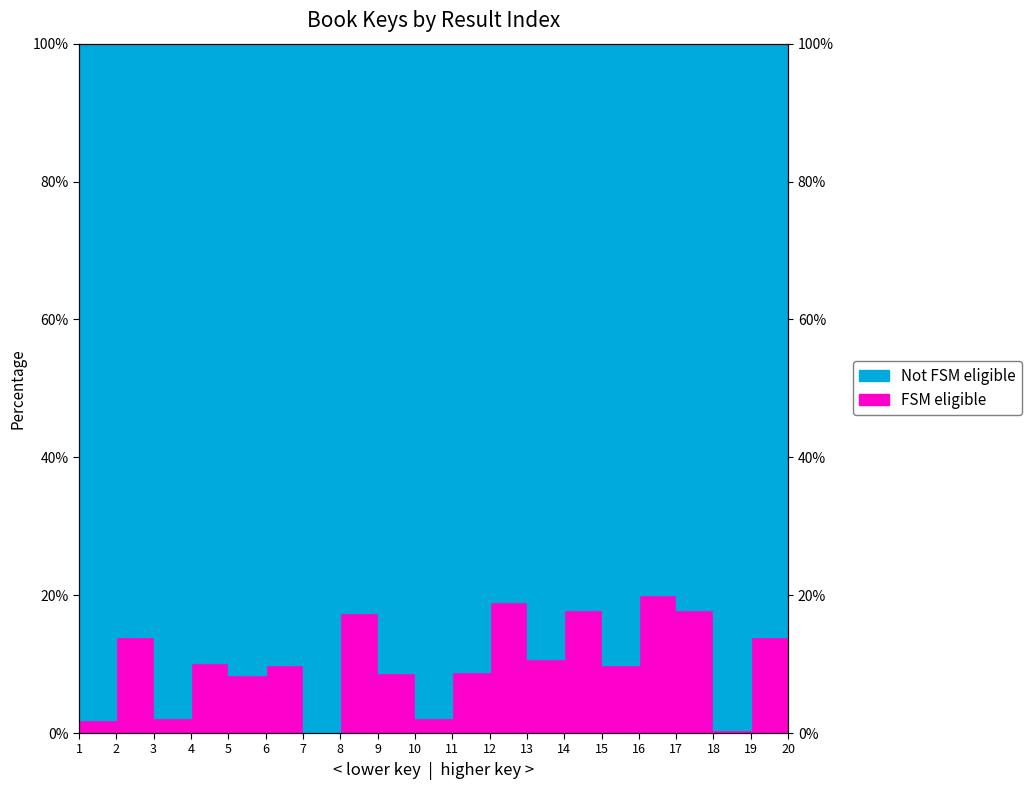

Which has a higher value, 1 or 16?

16